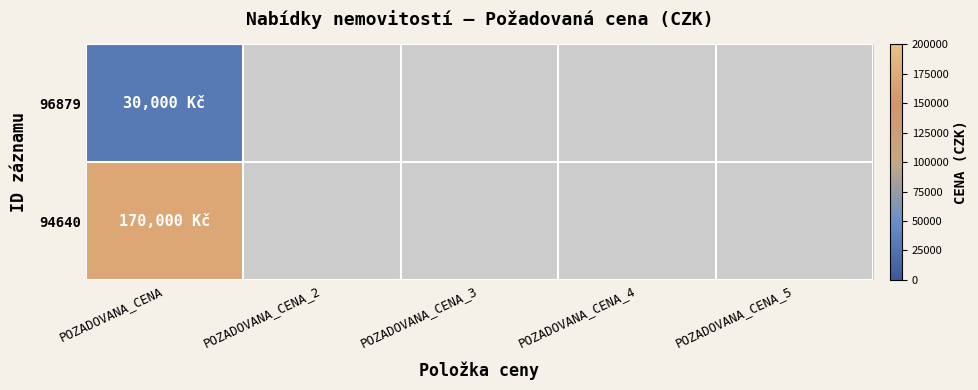

Which category has the lowest value in the 94640 series?

POZADOVANA_CENA